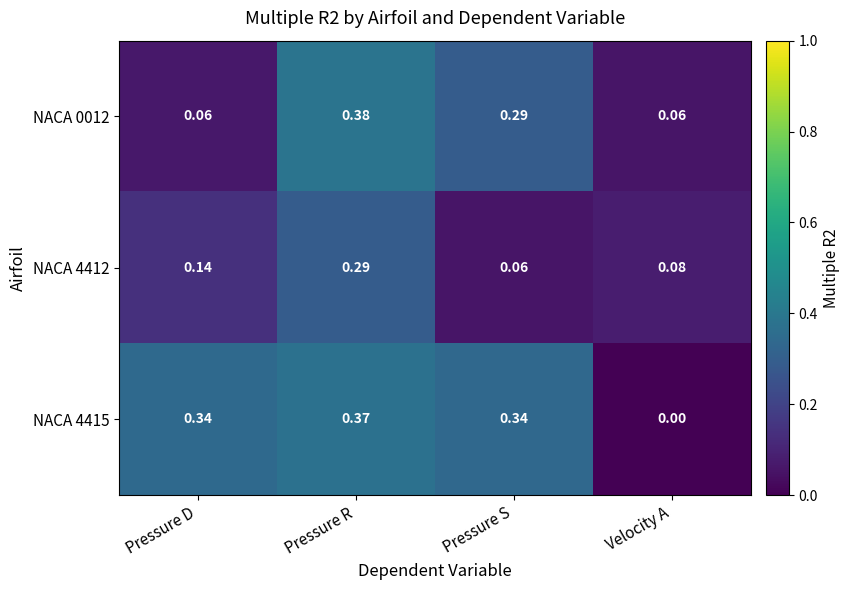

Which label corresponds to the smallest value in the chart?

Velocity A